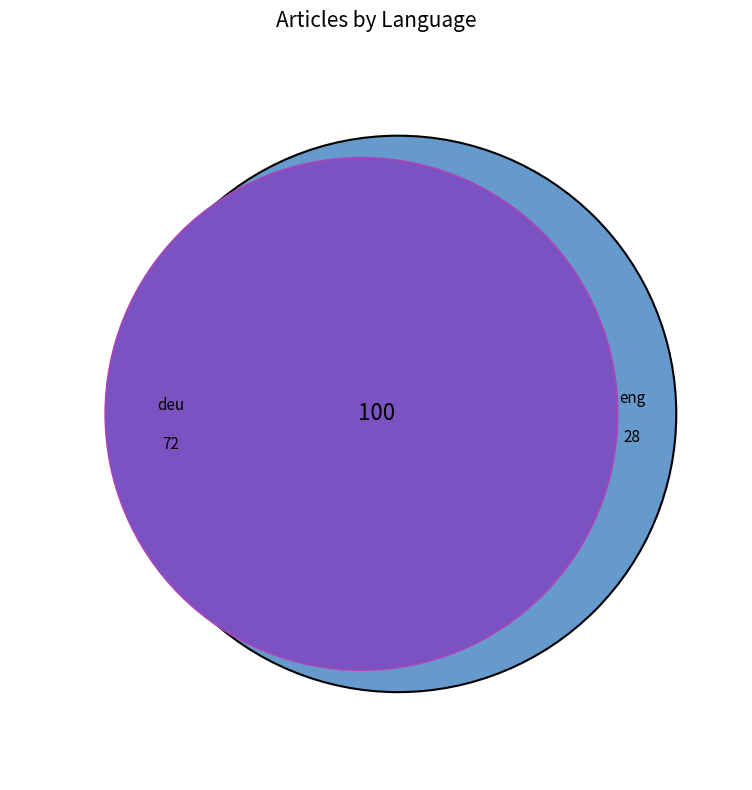

To the nearest percent, what is the difference between the deu and eng slice percentages?

44%